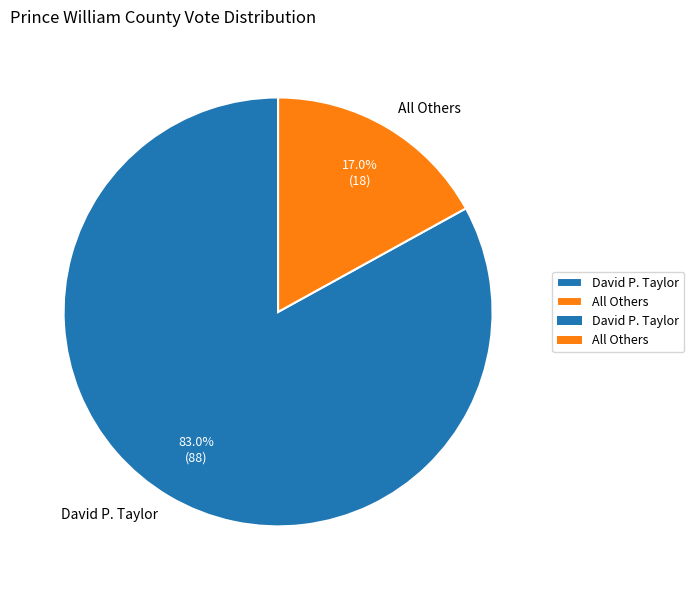

Do David P. Taylor and All Others together represent more than half of the pie?

Yes